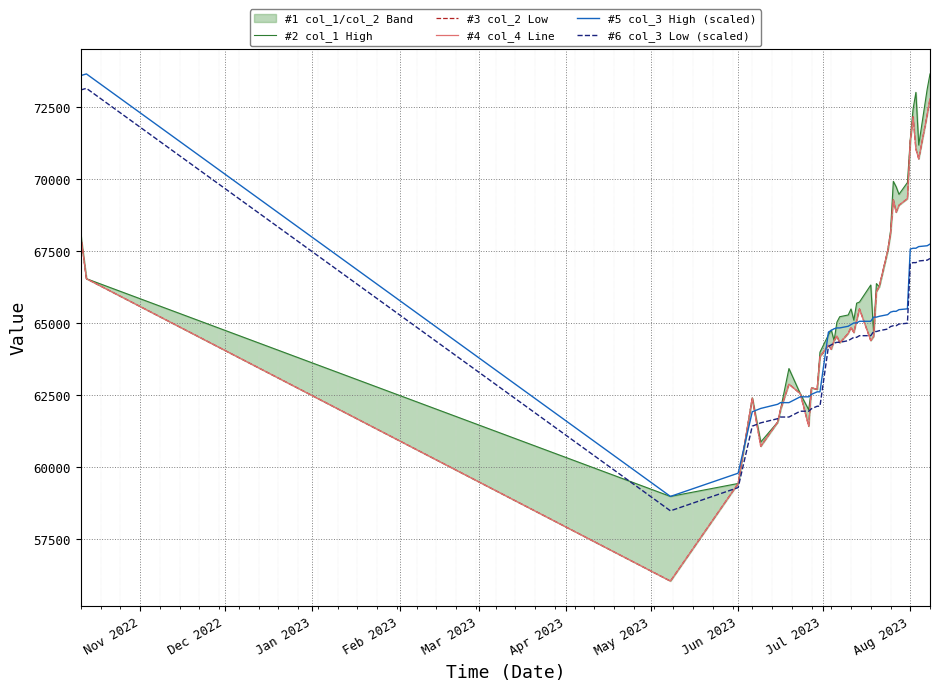

The #5 col_3 High (scaled) series shows 59797.0 at Jun 2023. True or false?

True